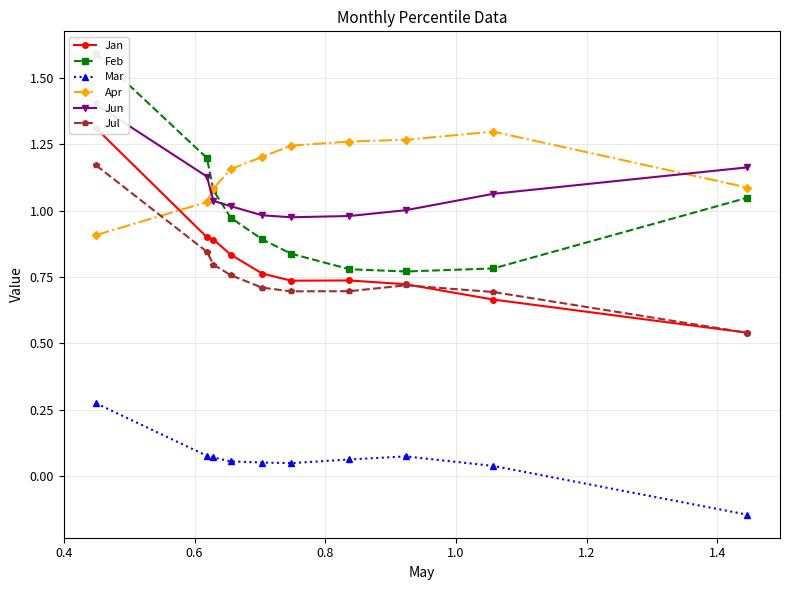

Reading left to right, extract all data points from this chart.

Jan: 1.3	0.9	0.9	0.8	0.8	0.7	0.7	0.7	0.7	0.5
Feb: 1.6	1.2	1.1	1.0	0.9	0.8	0.8	0.8	0.8	1.0
Mar: 0.3	0.1	0.1	0.1	0.1	0.0	0.1	0.1	0.0	-0.1
Apr: 0.9	1.0	1.1	1.2	1.2	1.2	1.3	1.3	1.3	1.1
Jun: 1.4	1.1	1.0	1.0	1.0	1.0	1.0	1.0	1.1	1.2
Jul: 1.2	0.8	0.8	0.8	0.7	0.7	0.7	0.7	0.7	0.5